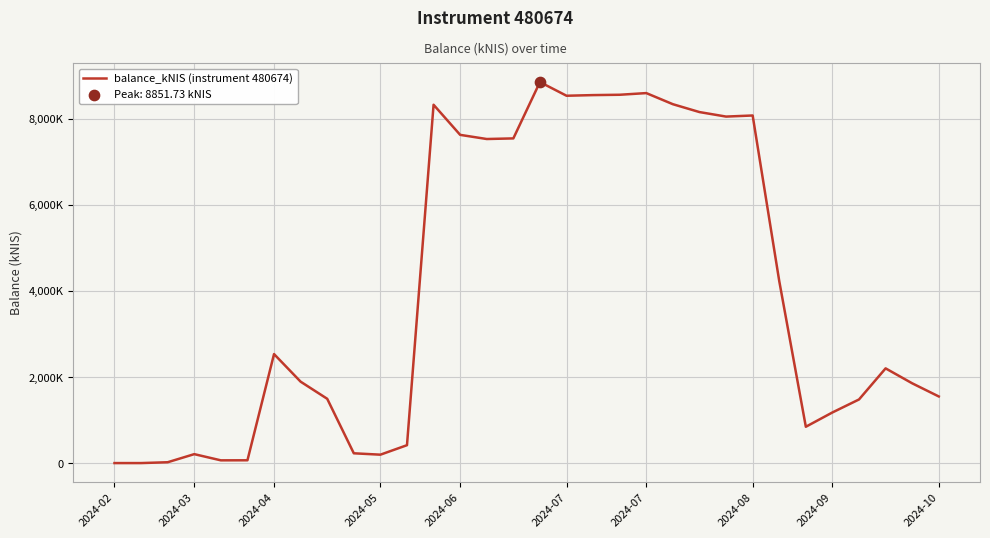

Is this an area chart (filled region under the line)?

No